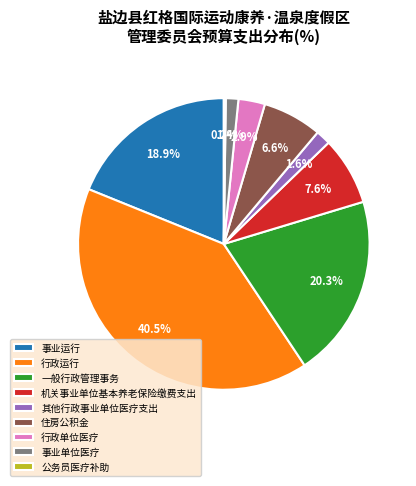

Combined, do 住房公积金 and 事业运行 account for over 50%?

No